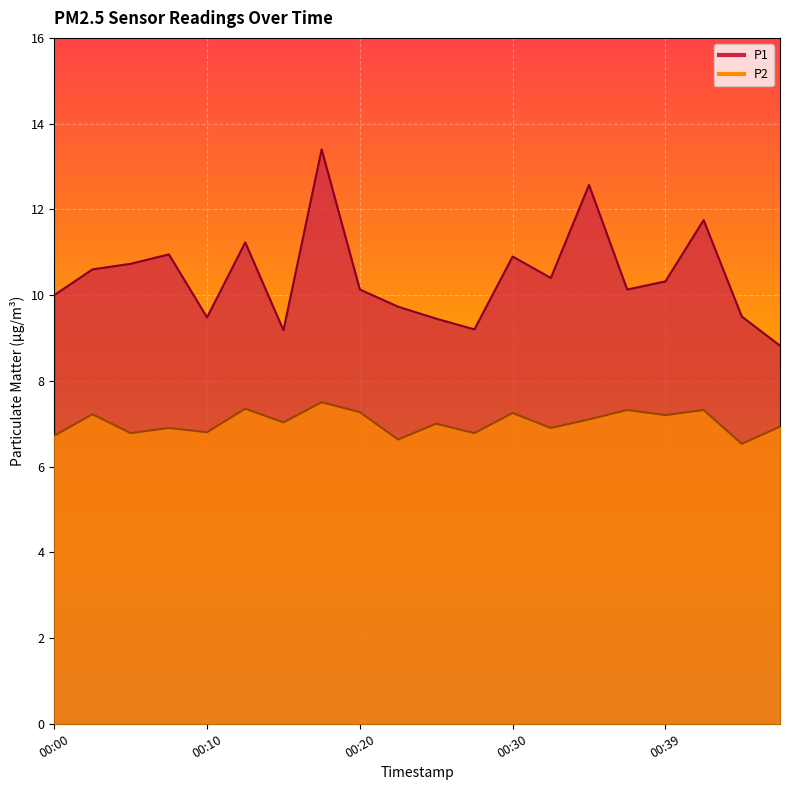

Rank the categories by P1 value from lowest to highest.

00:47, 00:15, 00:27, 00:25, 00:10, 00:44, 00:22, 00:00, 00:20, 00:37, 00:39, 00:32, 00:03, 00:05, 00:30, 00:08, 00:13, 00:42, 00:34, 00:17